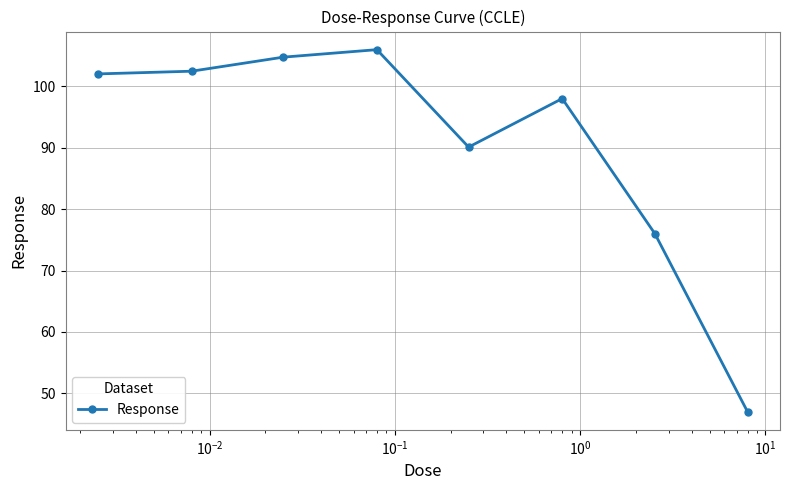

What is the difference between the maximum and minimum values?

59.0